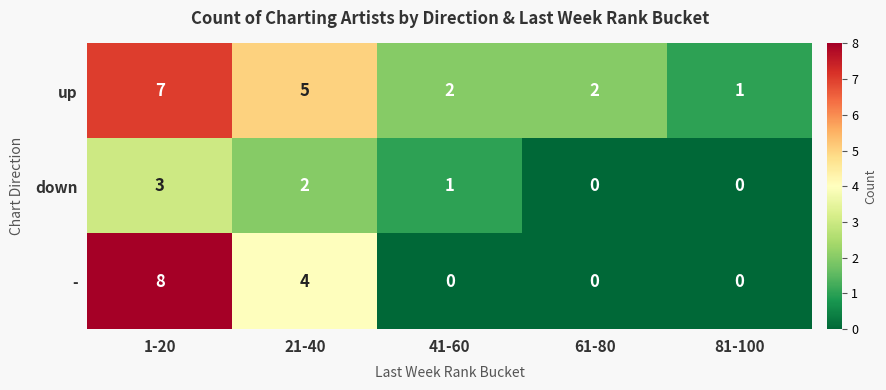

What is the sum of all down values?

6